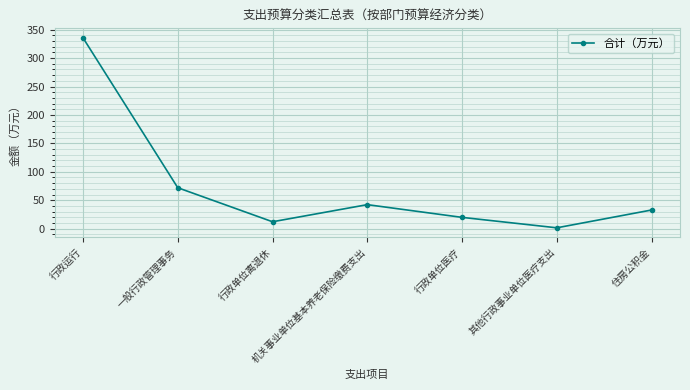

Reading left to right, transcribe all the data shown in this chart.

行政运行=335.6	一般行政管理事务=72.0	行政单位离退休=12.2	机关事业单位基本养老保险缴费支出=42.2	行政单位医疗=19.9	其他行政事业单位医疗支出=1.5	住房公积金=32.8